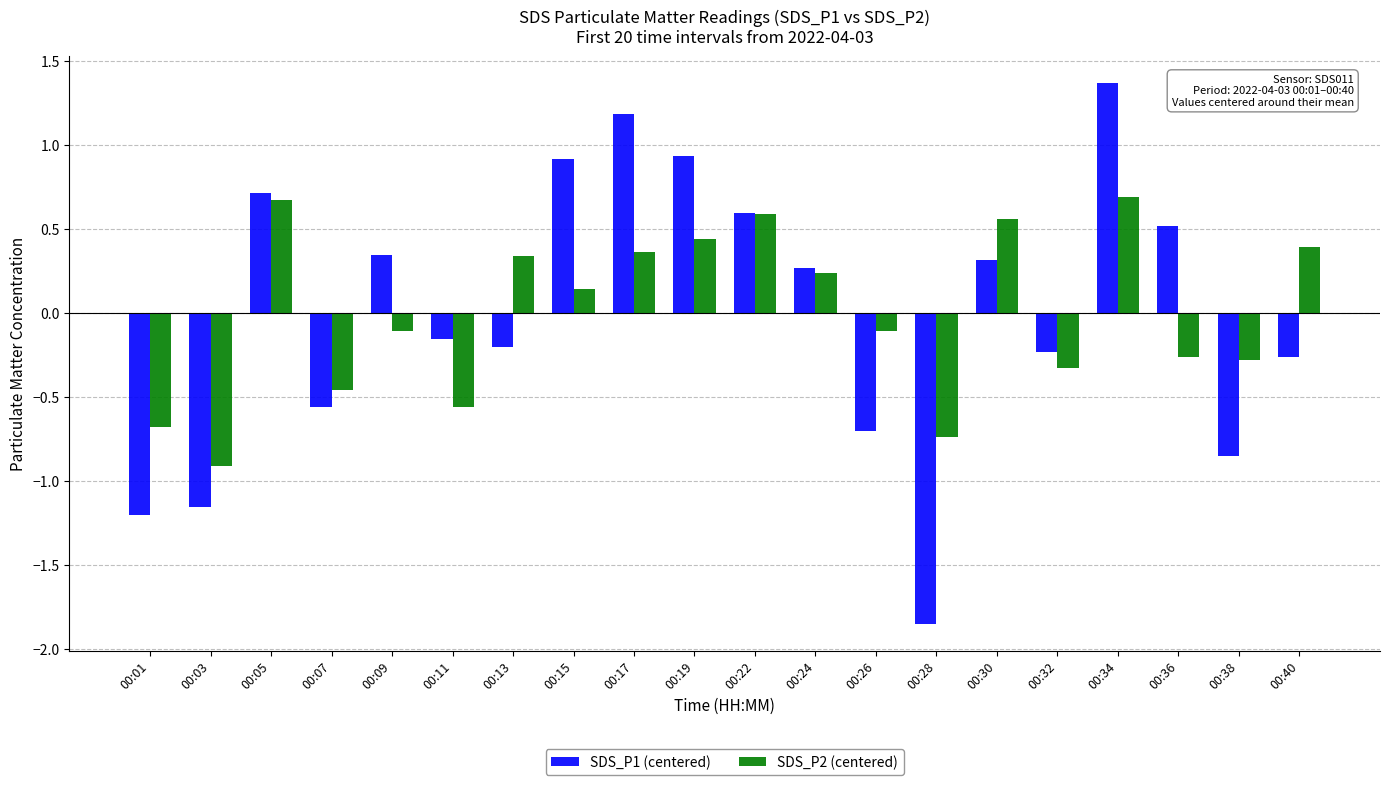

At how many categories does at least one series exceed 0?

12